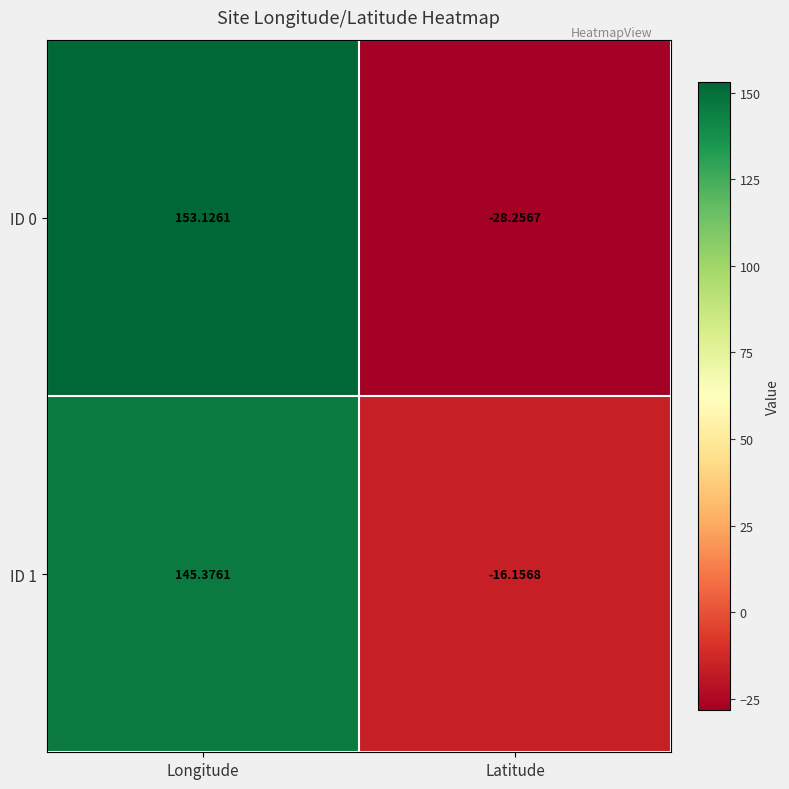

Where is ID 0 nearest to the value 62?

Latitude